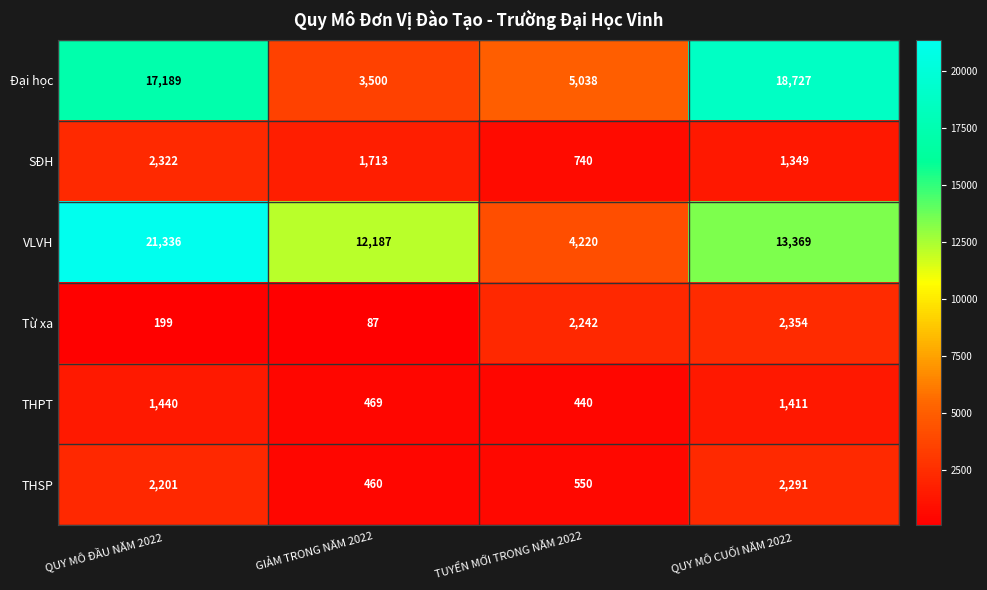

At TUYỂN MỚI TRONG NĂM 2022, list the series in order from smallest to largest.

THPT, THSP, SĐH, Từ xa, VLVH, Đại học